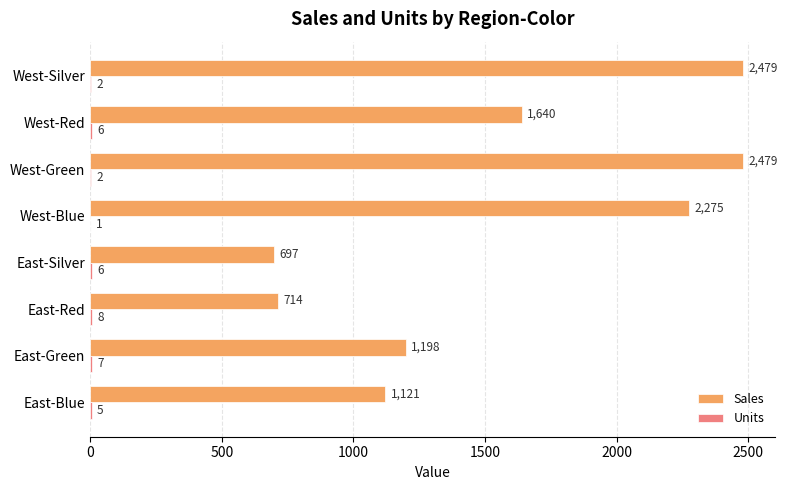

How many series are shown in this chart?

2